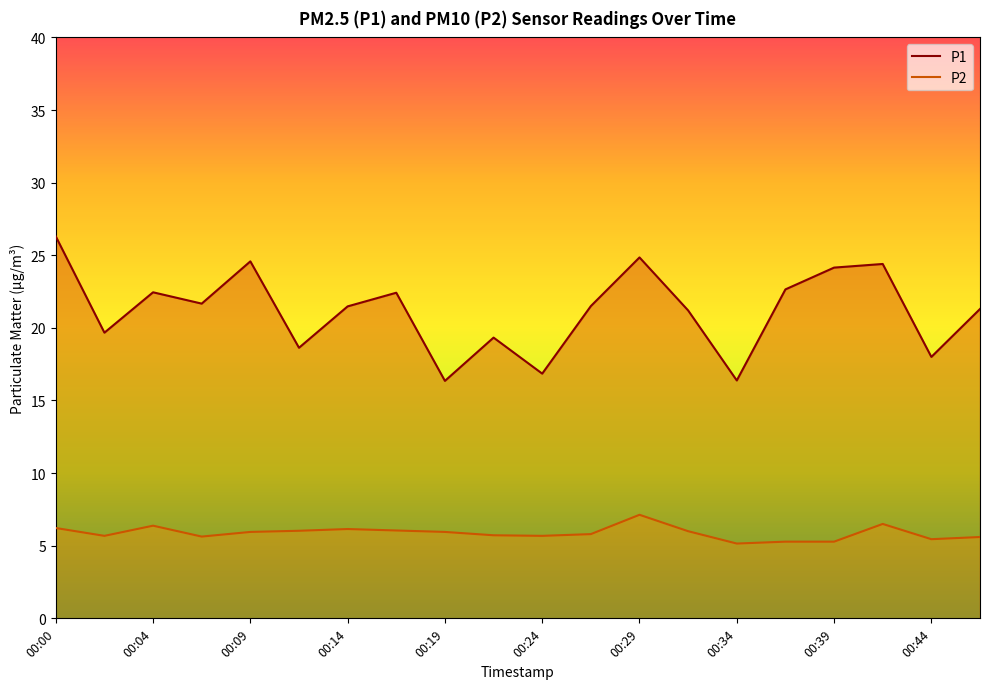

Reading right to left, extract all data points from this chart.

P1: 00:46=21.3	00:44=18.0	00:41=24.4	00:39=24.1	00:36=22.6	00:34=16.4	00:31=21.2	00:29=24.9	00:26=21.5	00:24=16.9	00:21=19.3	00:19=16.4	00:17=22.4	00:14=21.5	00:12=18.6	00:09=24.6	00:07=21.7	00:04=22.4	00:02=19.7	00:00=26.3
P2: 00:46=5.6	00:44=5.5	00:41=6.5	00:39=5.3	00:36=5.3	00:34=5.2	00:31=6.0	00:29=7.1	00:26=5.8	00:24=5.7	00:21=5.7	00:19=6.0	00:17=6.0	00:14=6.2	00:12=6.0	00:09=6.0	00:07=5.6	00:04=6.4	00:02=5.7	00:00=6.2